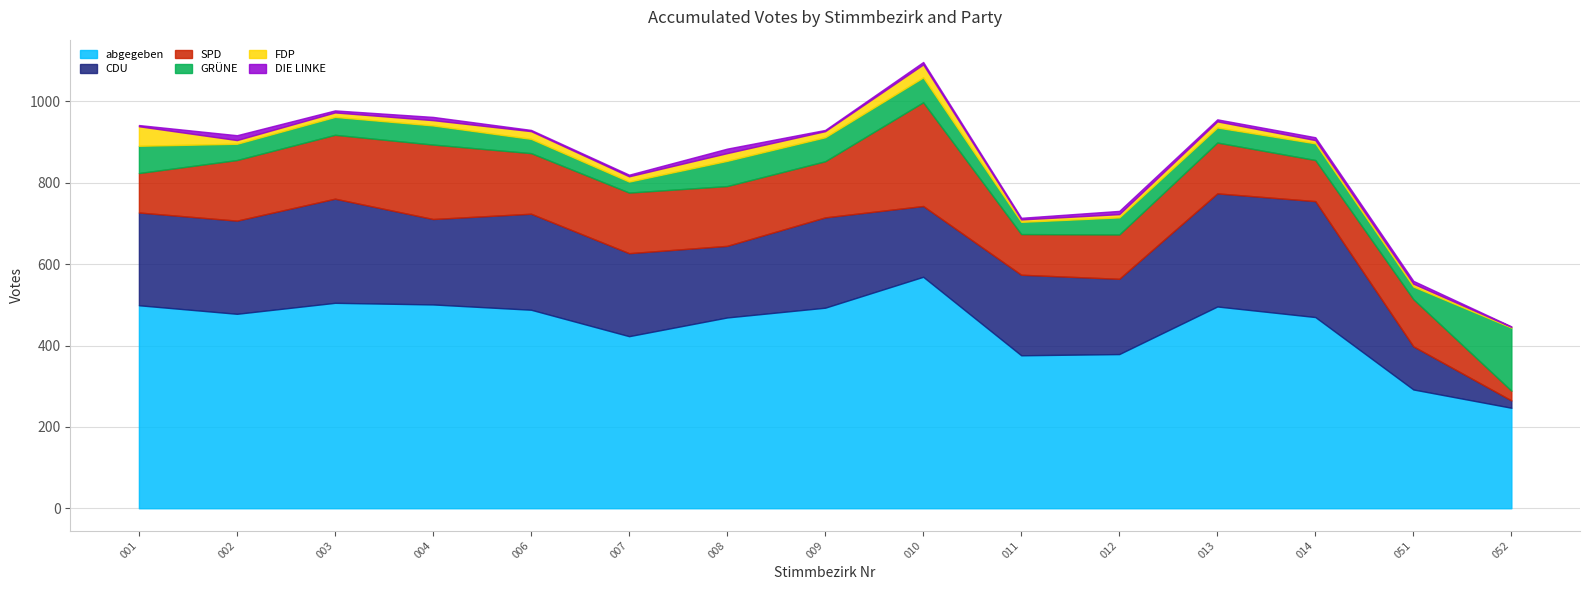

Where does the FDP series first go above 13?

001